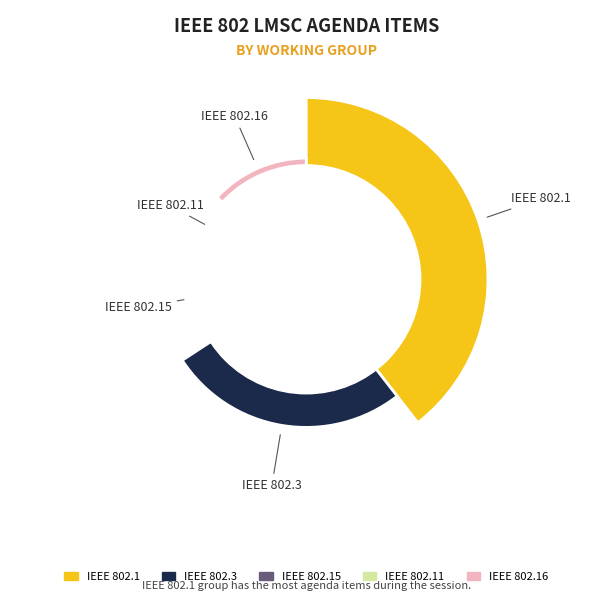

True or false: IEEE 802.15 accounts for 21% of the total.

False